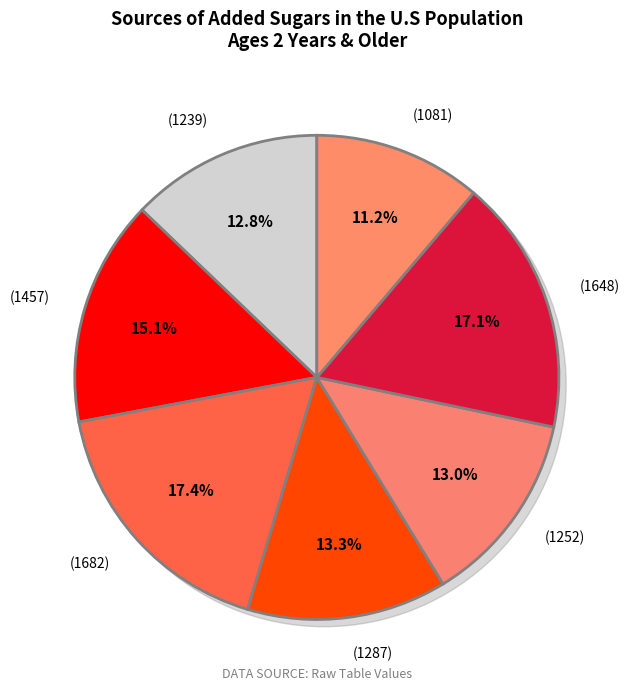

How many slices are in this pie chart?

7